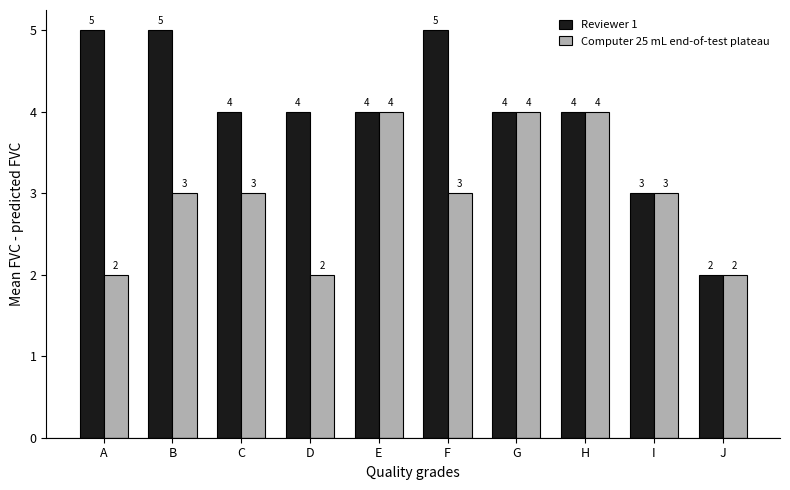

Reading right to left, transcribe all the data shown in this chart.

Reviewer 1: J=2	I=3	H=4	G=4	F=5	E=4	D=4	C=4	B=5	A=5
Computer 25 mL end-of-test plateau: J=2	I=3	H=4	G=4	F=3	E=4	D=2	C=3	B=3	A=2